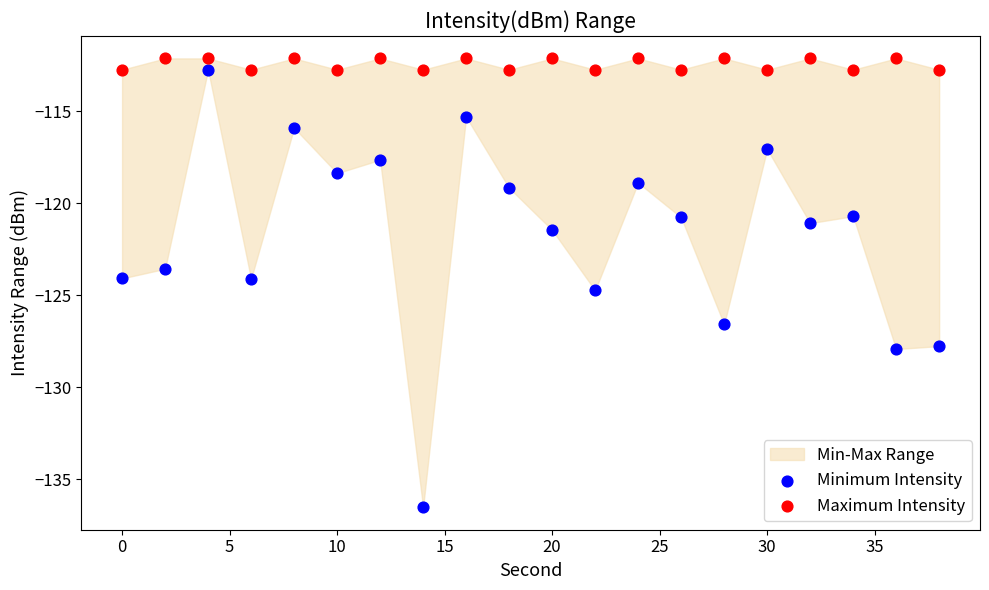

Across all data points, what is the range of X values (max minus min)?

38.0